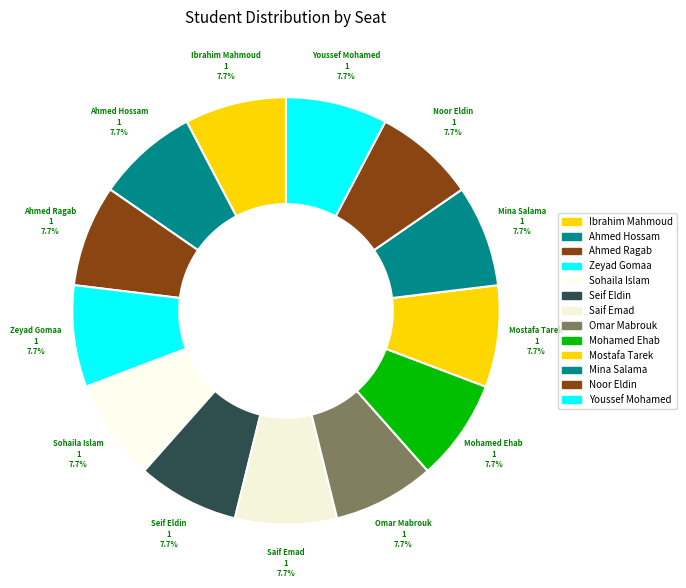

What percentage is the Ibrahim Mahmoud slice, to the nearest percent?

8%